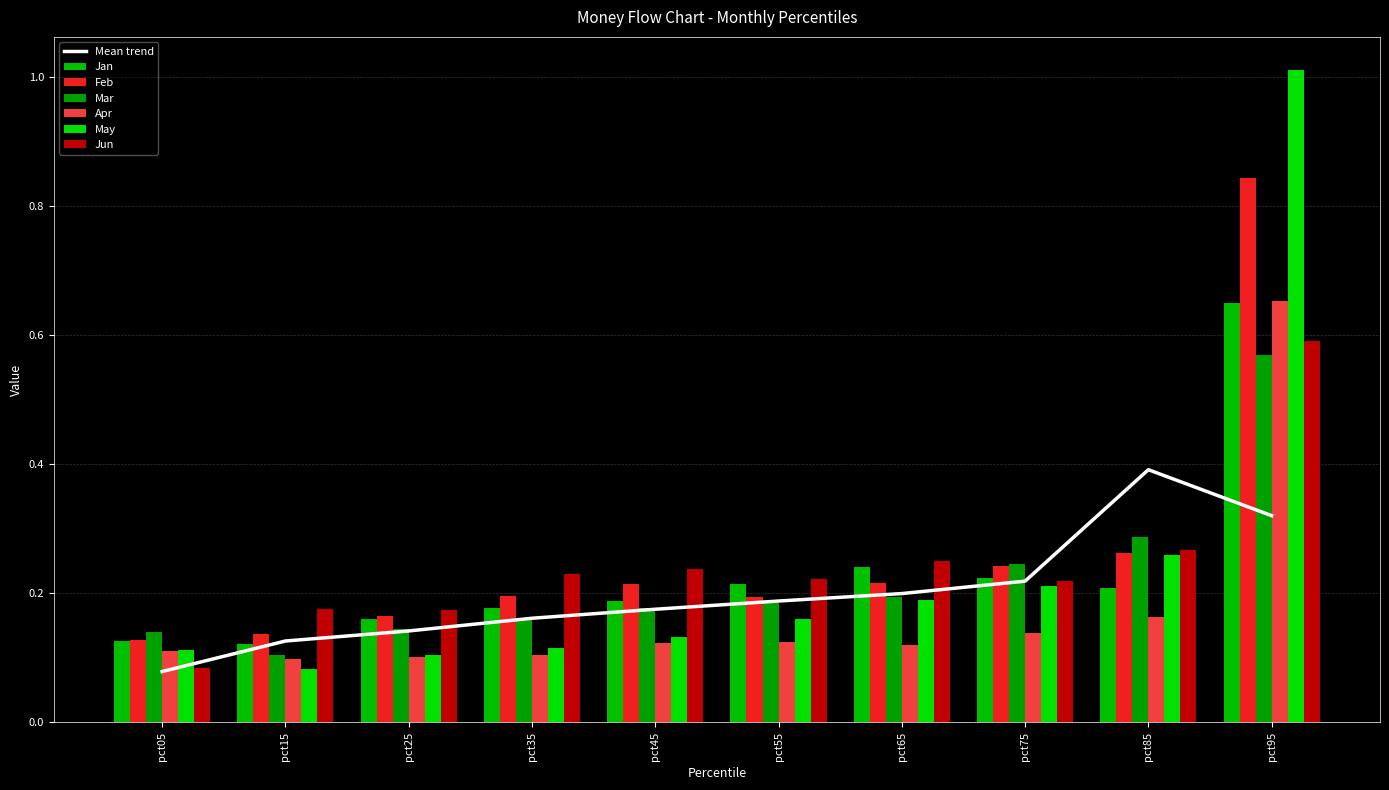

What value does the Jun series have at pct05?

0.1